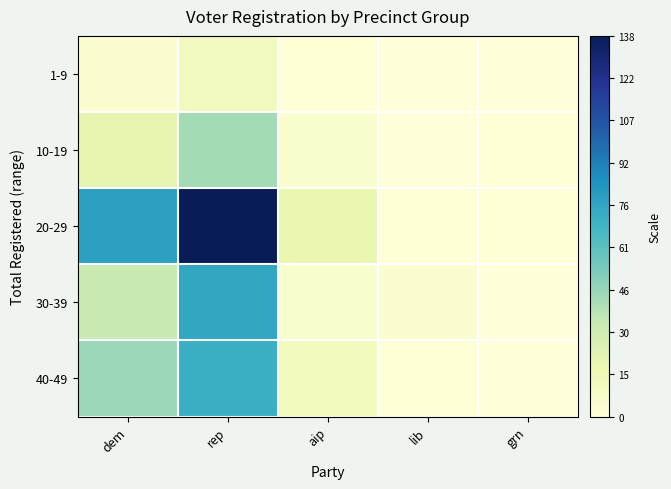

Reading right to left, what are all the values shown in this chart?

1-9: grn=0	lib=0	aip=1	rep=11	dem=4
10-19: grn=1	lib=0	aip=5	rep=43	dem=21
20-29: grn=1	lib=1	aip=18	rep=138	dem=79
30-39: grn=0	lib=4	aip=5	rep=76	dem=33
40-49: grn=0	lib=1	aip=12	rep=72	dem=45